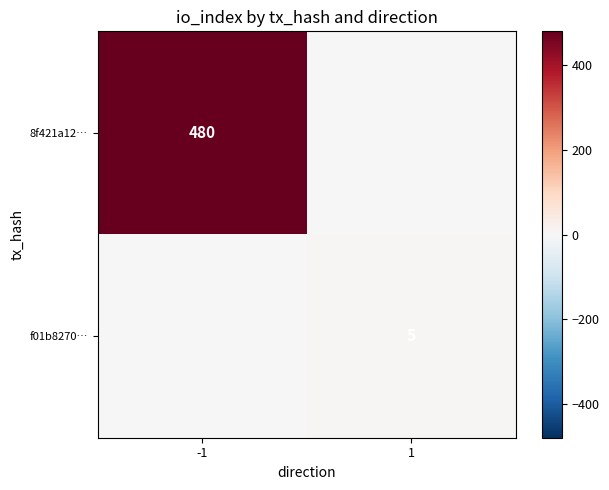

Is it true that 8f421a12… equals 257 at -1?

False